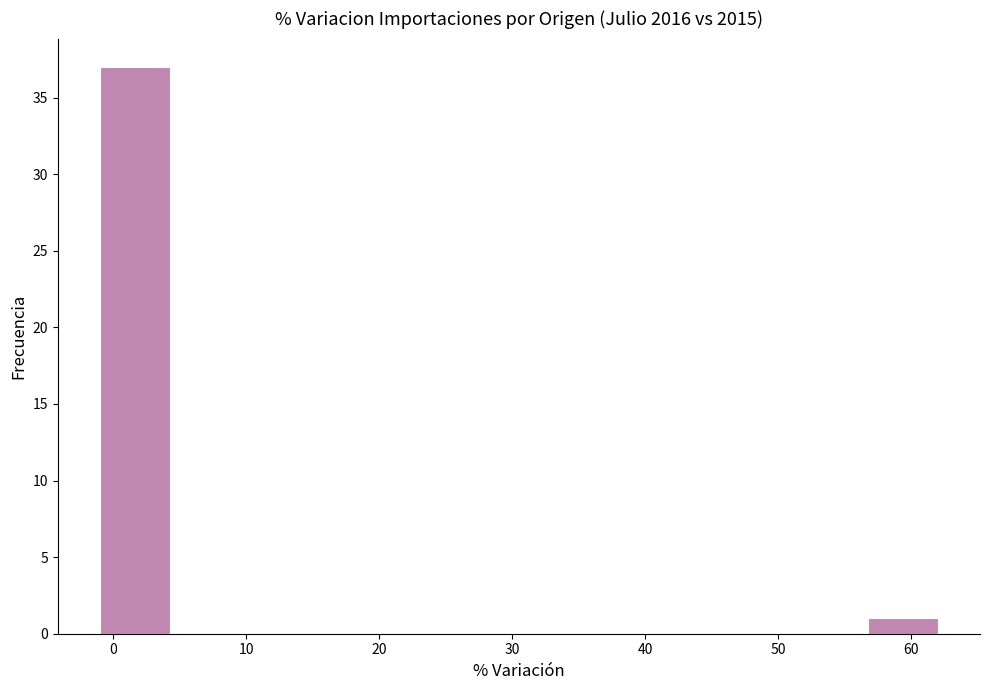

Reading left to right, transcribe this chart: for each bar, give the range it covers on the x-axis and its height. Neither the bar edges nor the heights are printed on the chart, so give them approximately, as read against the axes.

-1 to 4: 37
4 to 10: 0
10 to 15: 0
15 to 20: 0
20 to 25: 0
25 to 31: 0
31 to 36: 0
36 to 41: 0
41 to 46: 0
46 to 52: 0
52 to 57: 0
57 to 62: 1